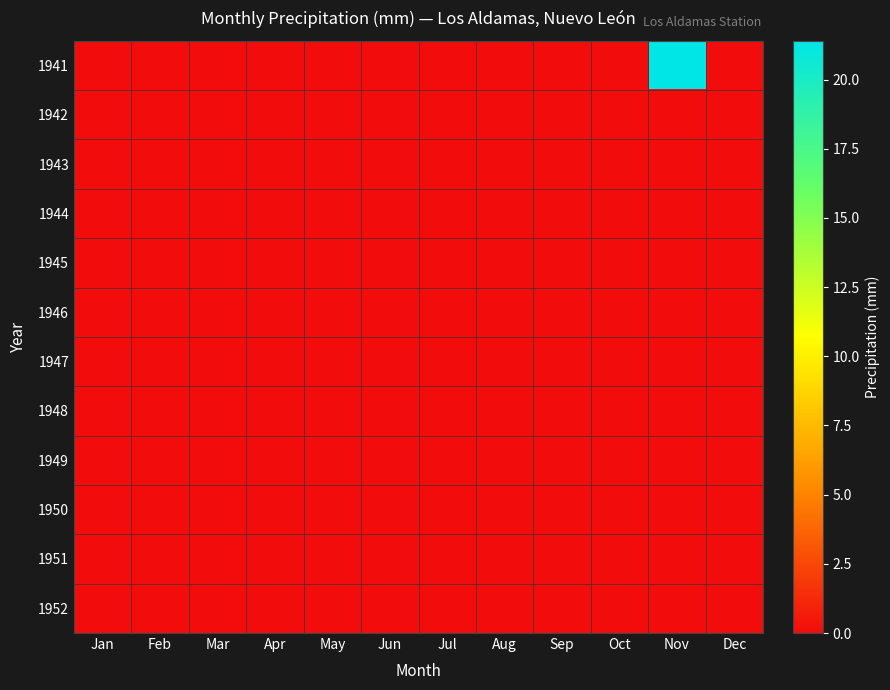

Reading right to left, list all the values displayed in this chart.

1941: Dec=0.0	Nov=21.4	Oct=0.0	Sep=0.0	Aug=0.0	Jul=0.0	Jun=0.0	May=0.0	Apr=0.0	Mar=0.0	Feb=0.0	Jan=0.0
1942: Dec=0.0	Nov=0.0	Oct=0.0	Sep=0.0	Aug=0.0	Jul=0.0	Jun=0.0	May=0.0	Apr=0.0	Mar=0.0	Feb=0.0	Jan=0.0
1943: Dec=0.0	Nov=0.0	Oct=0.0	Sep=0.0	Aug=0.0	Jul=0.0	Jun=0.0	May=0.0	Apr=0.0	Mar=0.0	Feb=0.0	Jan=0.0
1944: Dec=0.0	Nov=0.0	Oct=0.0	Sep=0.0	Aug=0.0	Jul=0.0	Jun=0.0	May=0.0	Apr=0.0	Mar=0.0	Feb=0.0	Jan=0.0
1945: Dec=0.0	Nov=0.0	Oct=0.0	Sep=0.0	Aug=0.0	Jul=0.0	Jun=0.0	May=0.0	Apr=0.0	Mar=0.0	Feb=0.0	Jan=0.0
1946: Dec=0.0	Nov=0.0	Oct=0.0	Sep=0.0	Aug=0.0	Jul=0.0	Jun=0.0	May=0.0	Apr=0.0	Mar=0.0	Feb=0.0	Jan=0.0
1947: Dec=0.0	Nov=0.0	Oct=0.0	Sep=0.0	Aug=0.0	Jul=0.0	Jun=0.0	May=0.0	Apr=0.0	Mar=0.0	Feb=0.0	Jan=0.0
1948: Dec=0.0	Nov=0.0	Oct=0.0	Sep=0.0	Aug=0.0	Jul=0.0	Jun=0.0	May=0.0	Apr=0.0	Mar=0.0	Feb=0.0	Jan=0.0
1949: Dec=0.0	Nov=0.0	Oct=0.0	Sep=0.0	Aug=0.0	Jul=0.0	Jun=0.0	May=0.0	Apr=0.0	Mar=0.0	Feb=0.0	Jan=0.0
1950: Dec=0.0	Nov=0.0	Oct=0.0	Sep=0.0	Aug=0.0	Jul=0.0	Jun=0.0	May=0.0	Apr=0.0	Mar=0.0	Feb=0.0	Jan=0.0
1951: Dec=0.0	Nov=0.0	Oct=0.0	Sep=0.0	Aug=0.0	Jul=0.0	Jun=0.0	May=0.0	Apr=0.0	Mar=0.0	Feb=0.0	Jan=0.0
1952: Dec=0.0	Nov=0.0	Oct=0.0	Sep=0.0	Aug=0.0	Jul=0.0	Jun=0.0	May=0.0	Apr=0.0	Mar=0.0	Feb=0.0	Jan=0.0